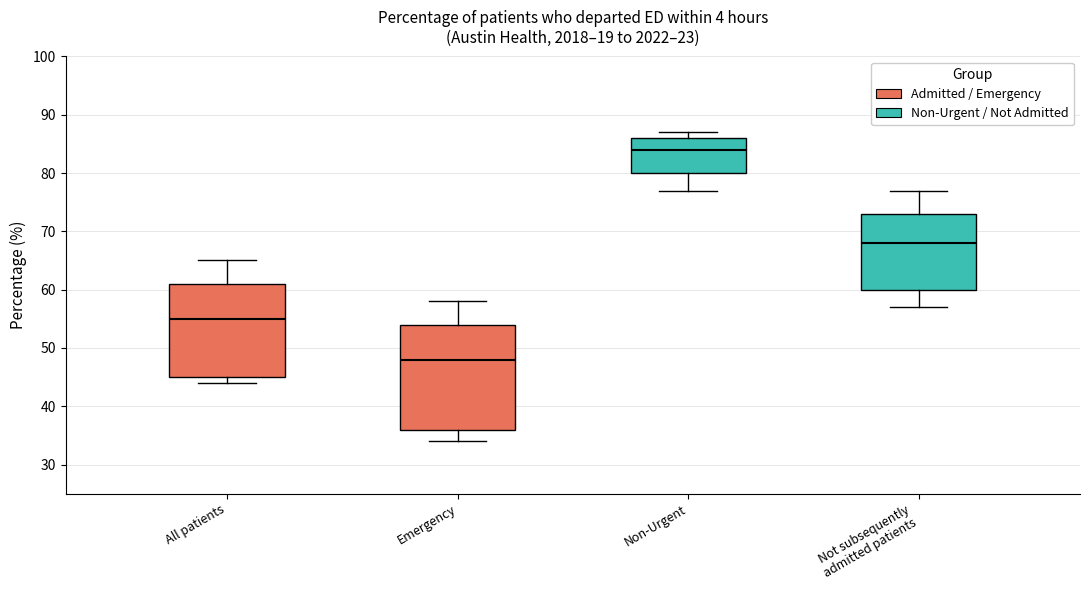

Which box has the lowest median line?

Emergency